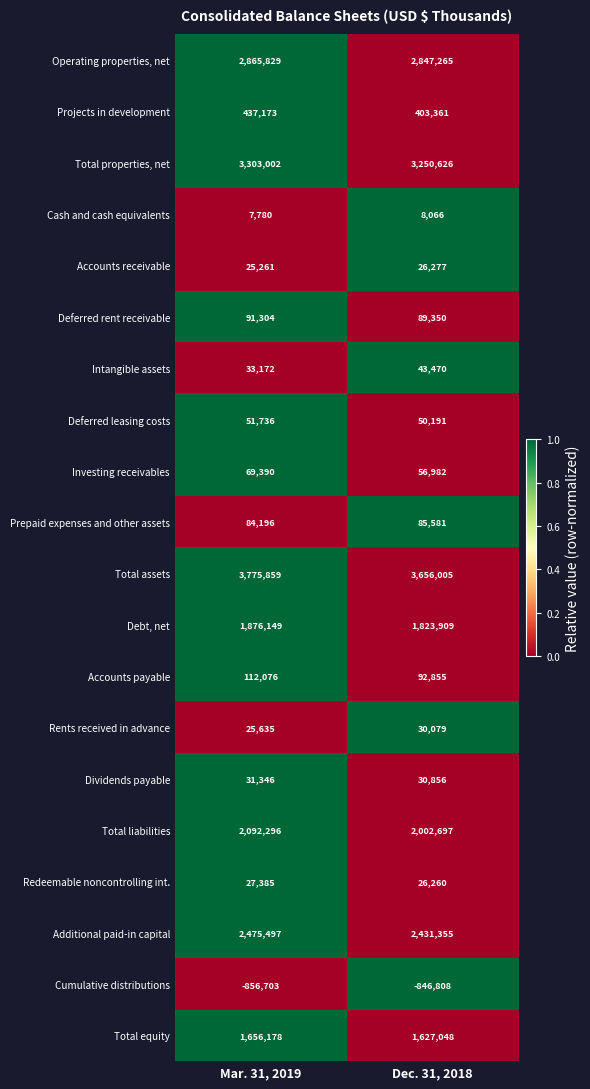

At which category is the sum across all series the highest?

Mar. 31, 2019